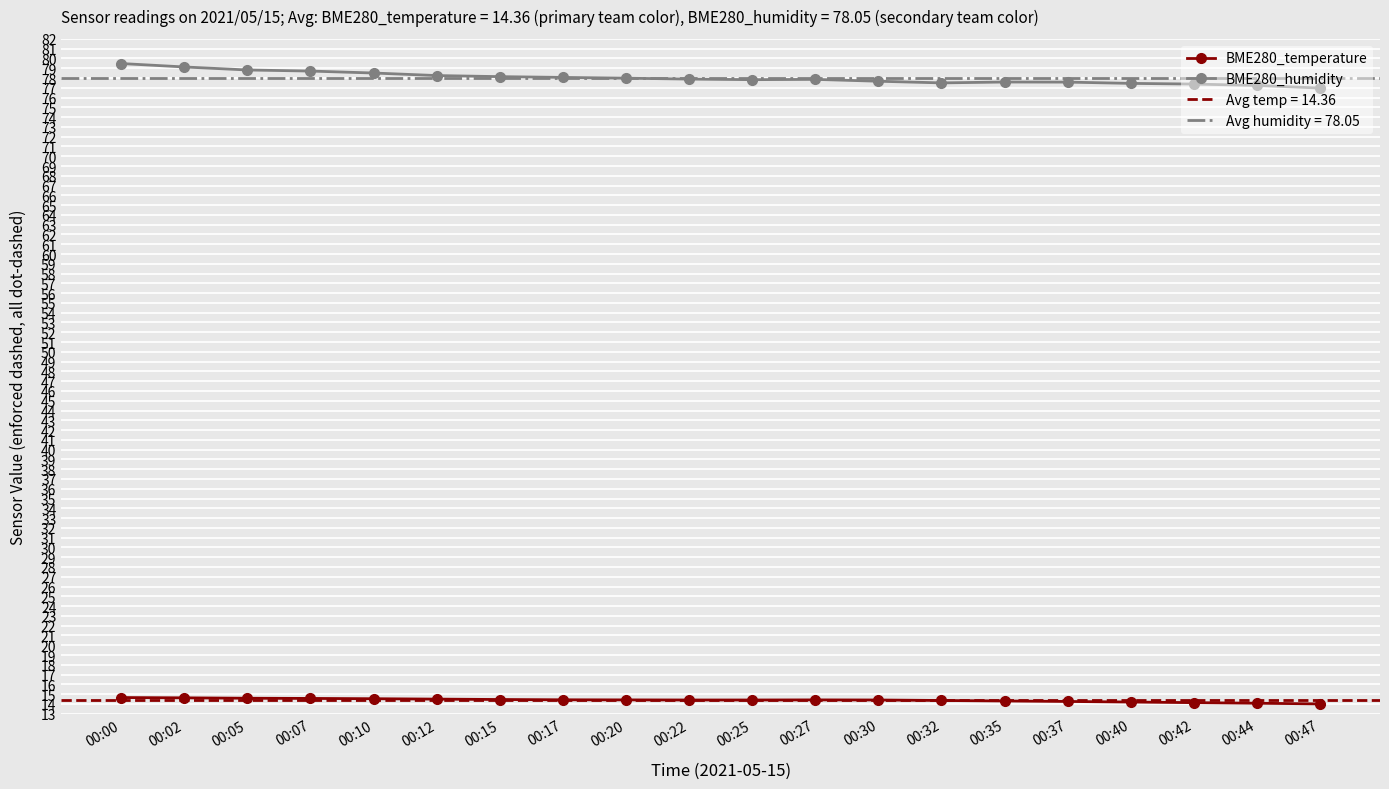

What is the value of the BME280_temperature point at the 20th from the left?

14.0